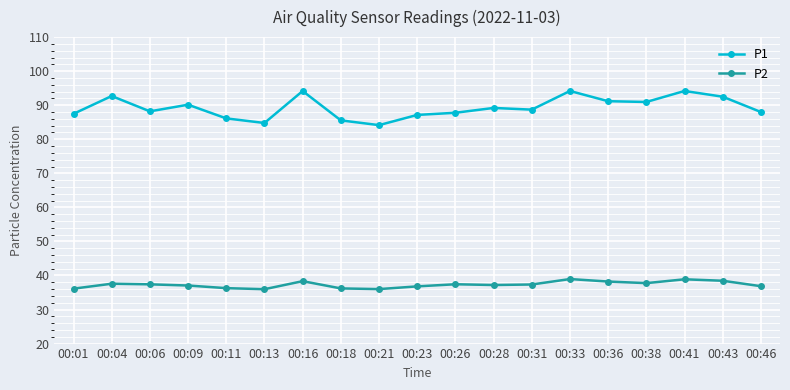

Which series has the largest total across all categories?

P1